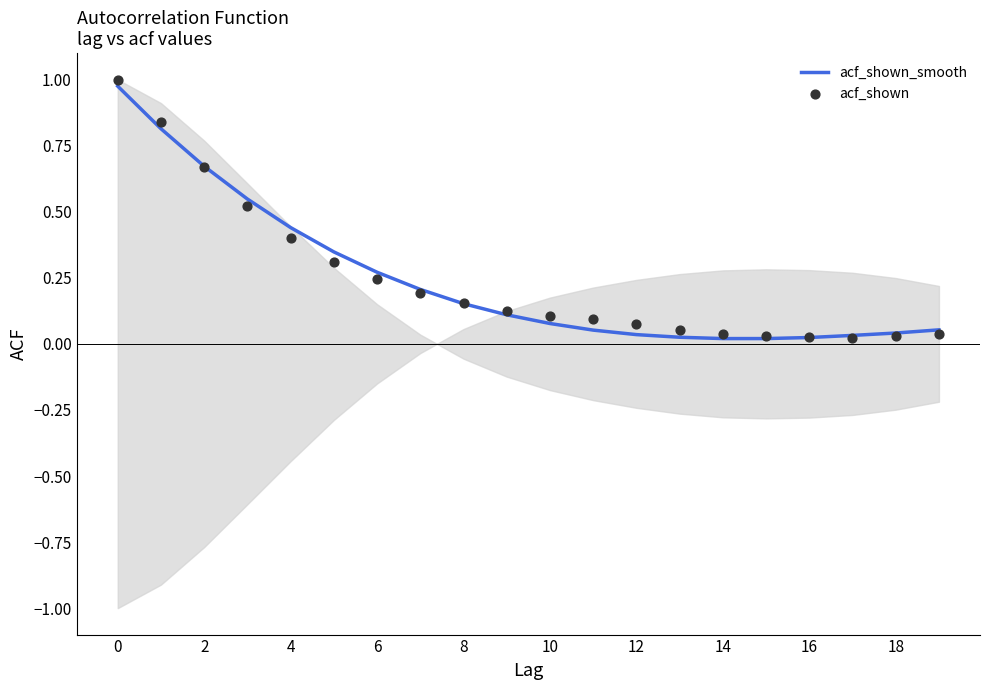

At how many categories does at least one series exceed 0?

20